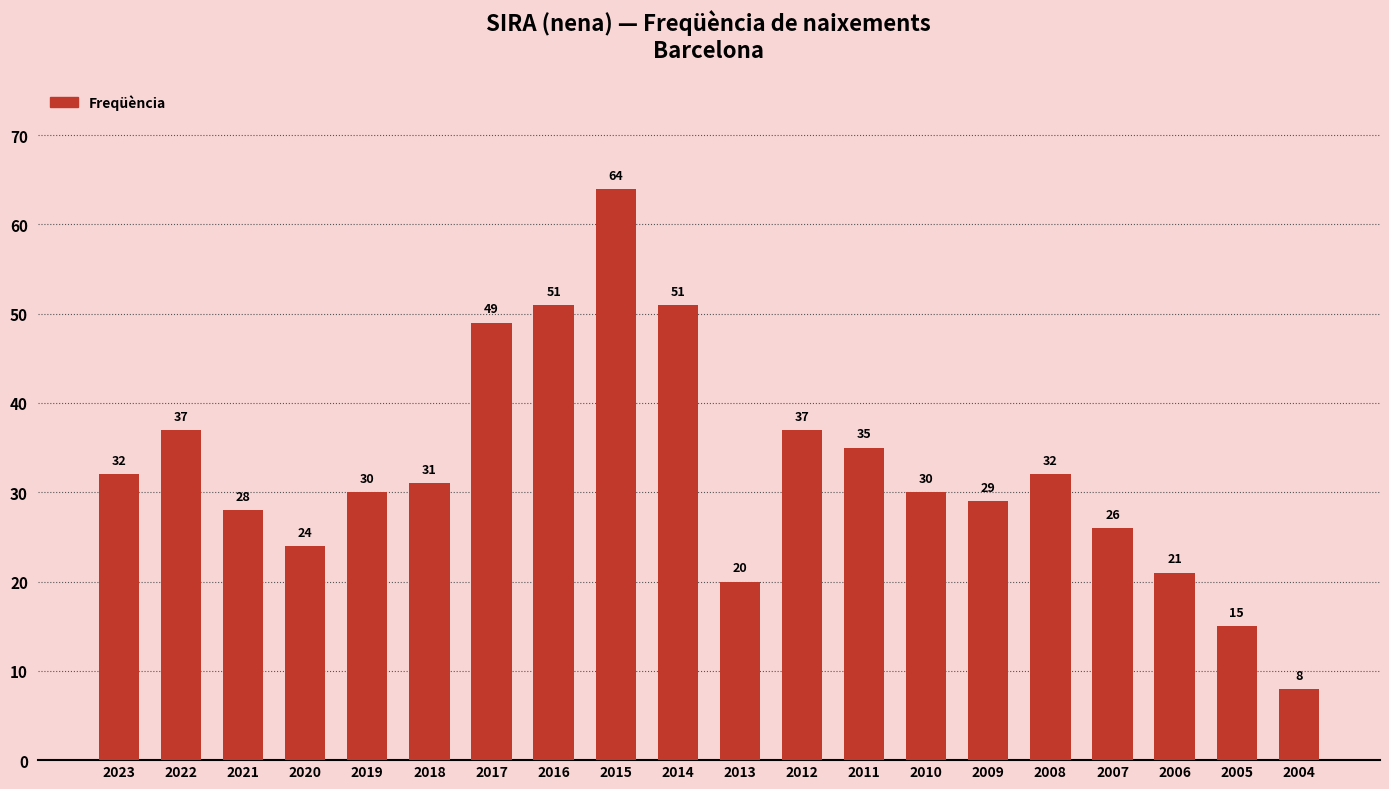

The value at 2021 is 28. True or false?

True